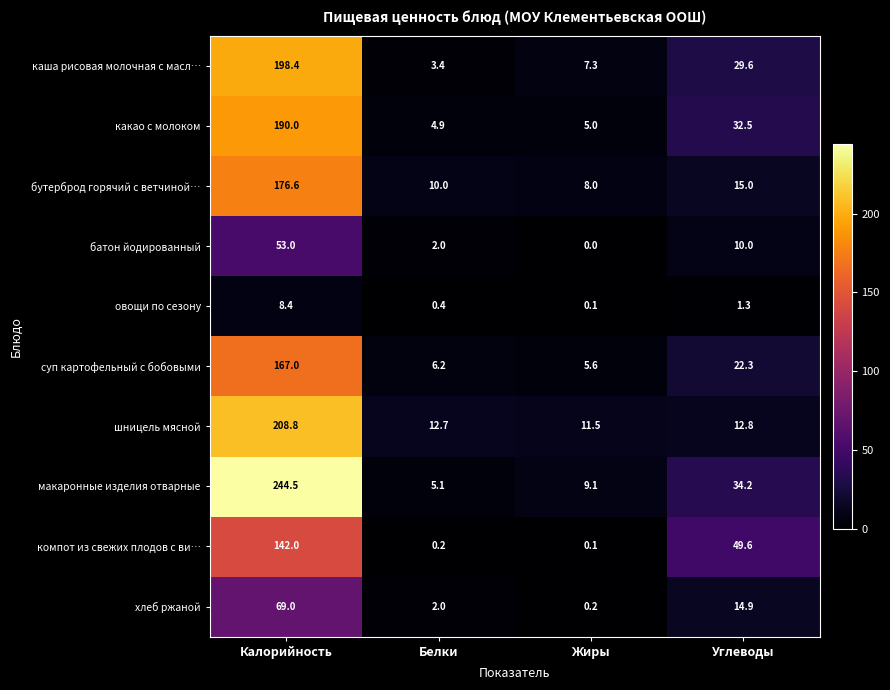

At how many categories does at least one series exceed 106?

1